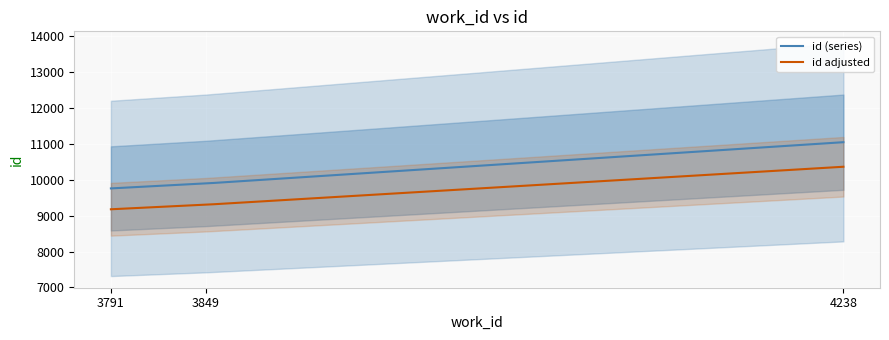

How many lines are shown in the chart?

1